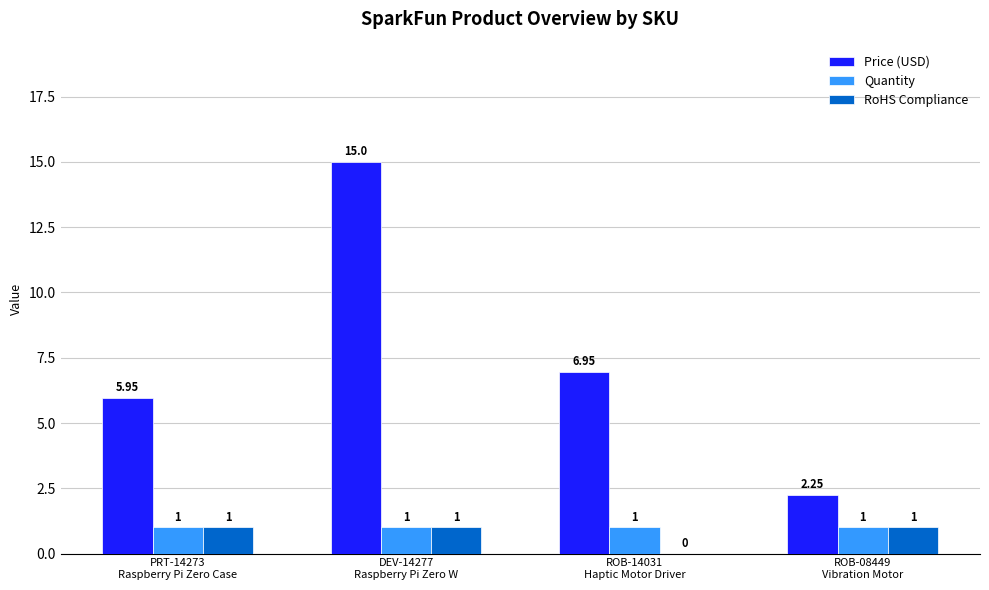

Which series has the largest total across all categories?

Price (USD)